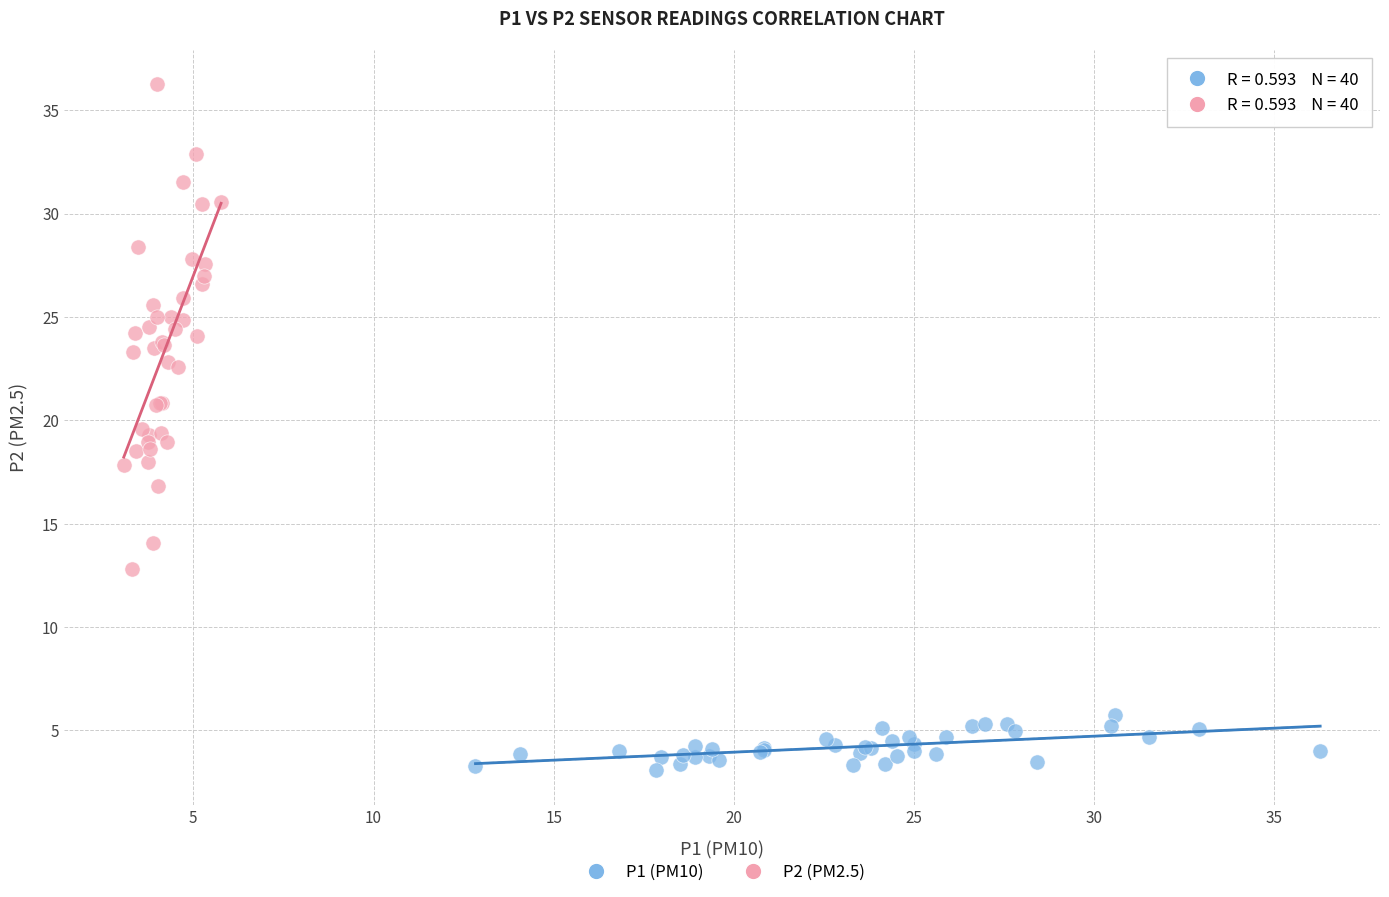

Which series reaches the maximum Y coordinate?

P2 (PM2.5)